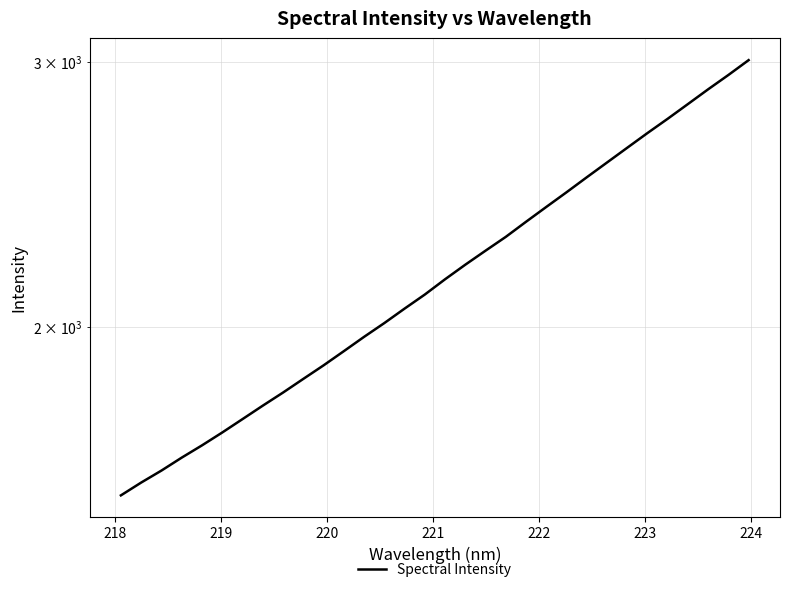

How many data points does each series have?

32